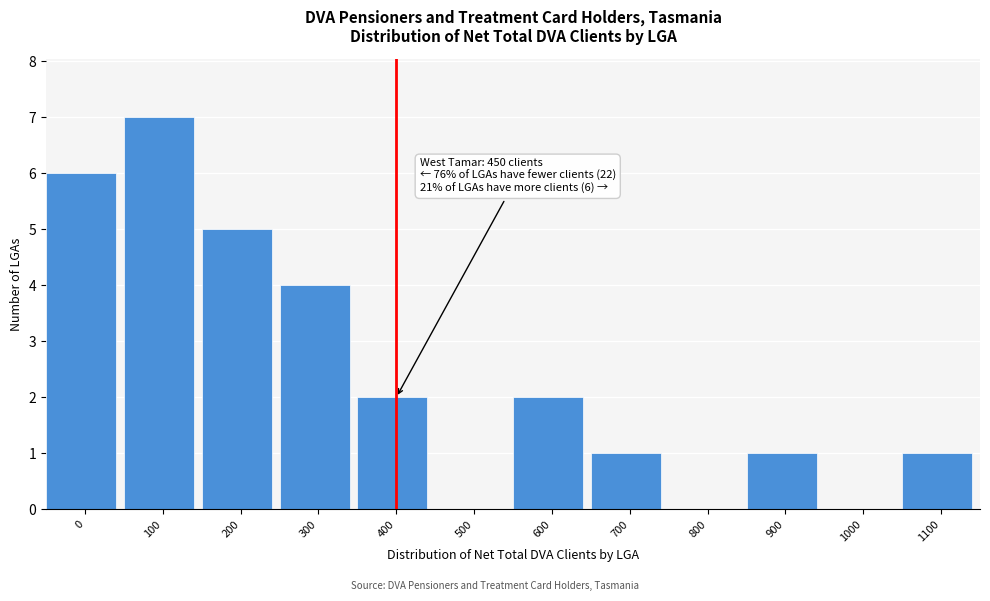

Reading left to right, transcribe all the data shown in this chart.

0=6	100=7	200=5	300=4	400=2	500=0	600=2	700=1	800=0	900=1	1000=0	1100=1